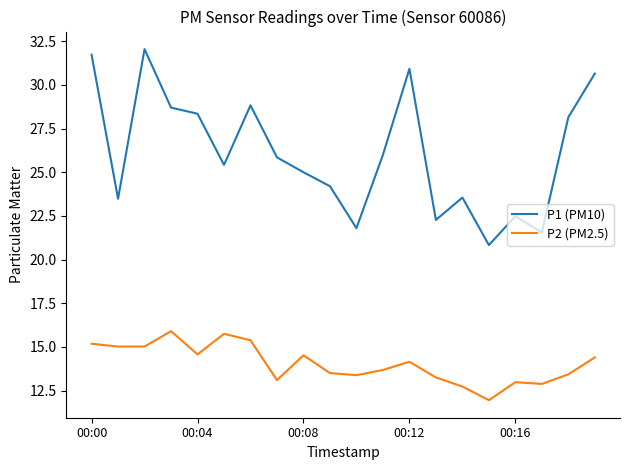

Rank the series by their maximum value, from highest to lowest.

P1 (PM10), P2 (PM2.5)